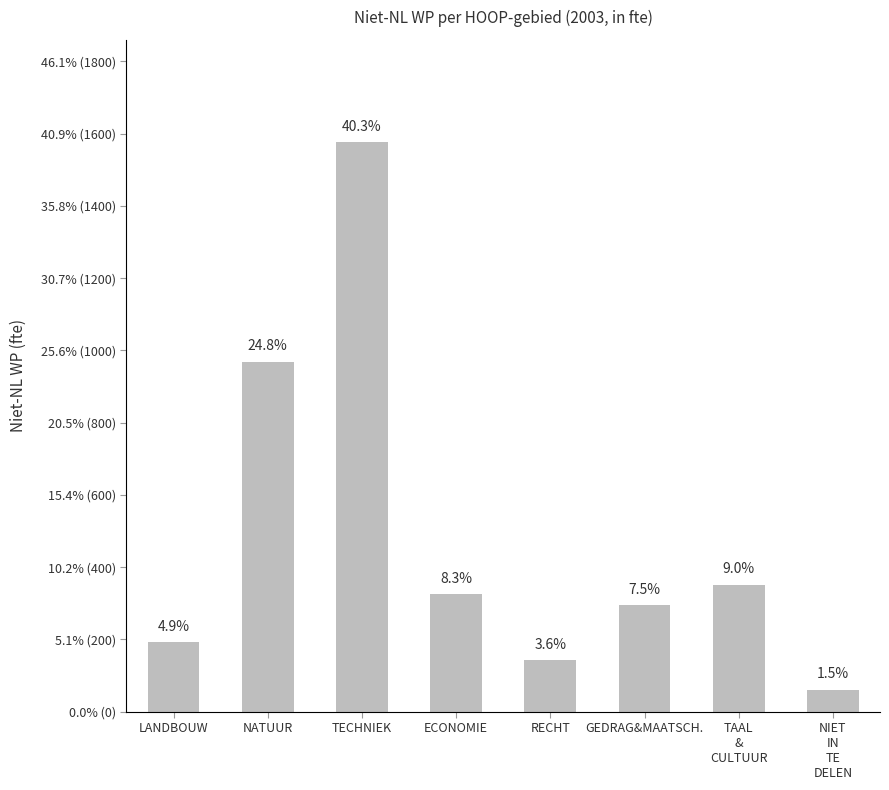

List the labels in order of value, largest first.

TECHNIEK, NATUUR, TAAL
&
CULTUUR, ECONOMIE, GEDRAG&MAATSCH., LANDBOUW, RECHT, NIET
IN
TE
DELEN